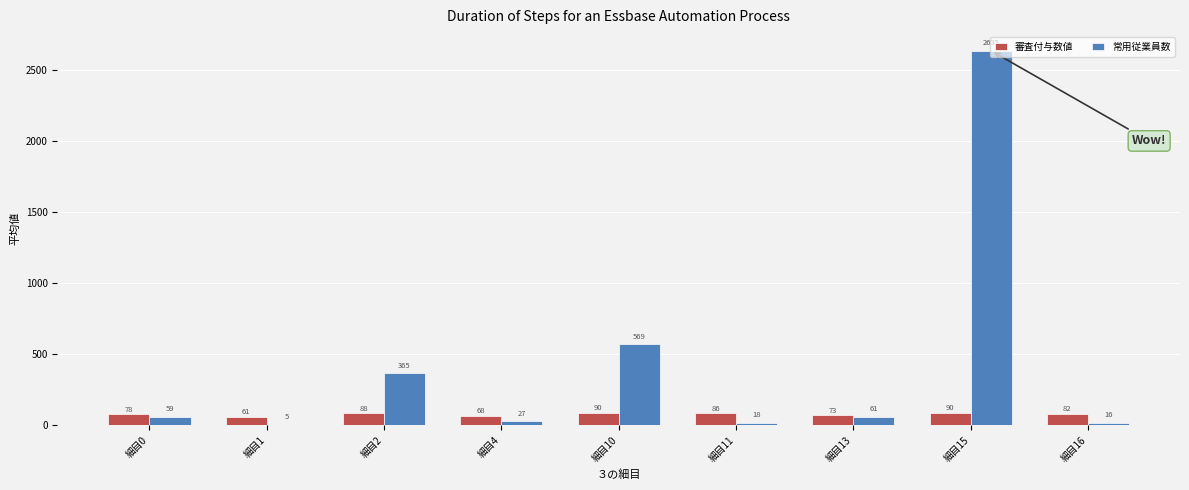

What value does the 常用従業員数 series have at 細目10?

568.8